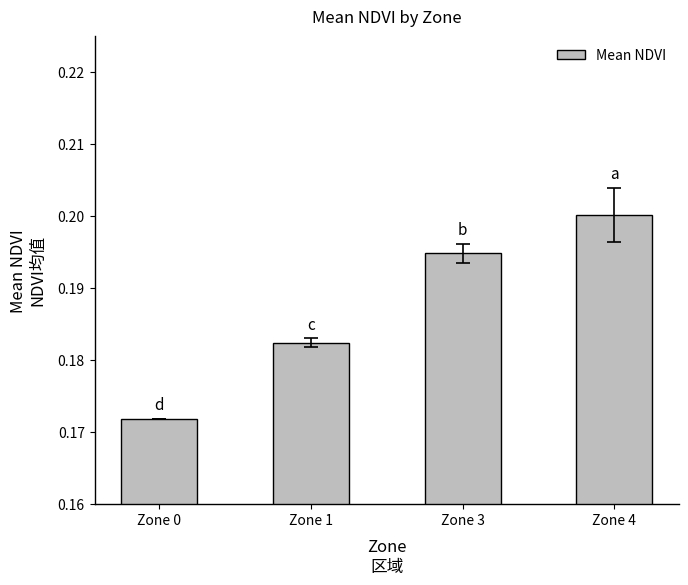

Is it true that the value at Zone 3 is 0.2?

True